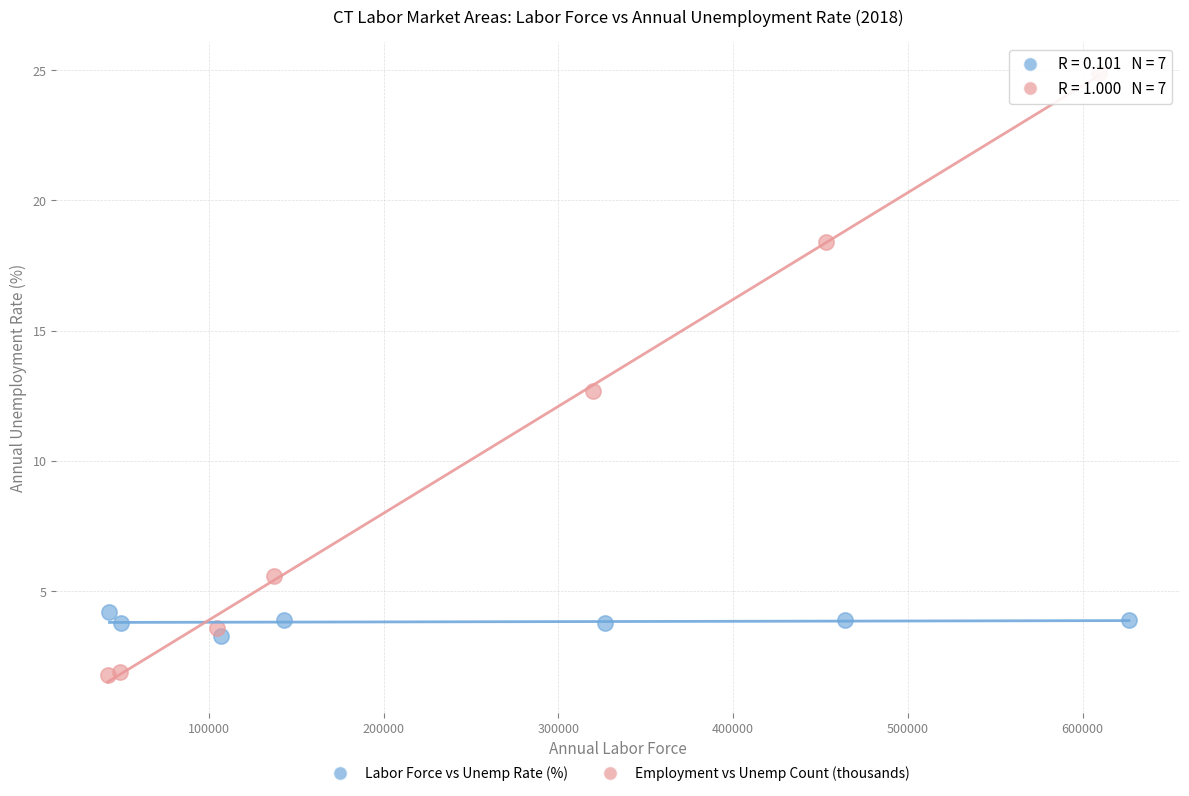

Which series has the widest spread of Y values?

Employment vs Unemp Count (thousands)